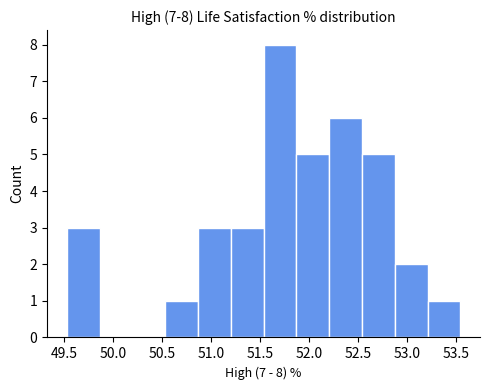

Over which range of the x-axis is the bar tallest?

51.55 to 51.85